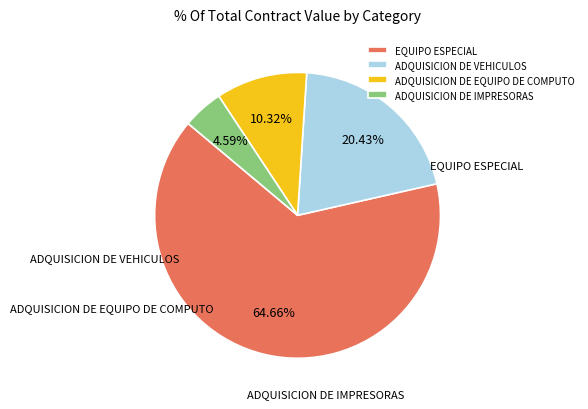

What is the majority slice?

EQUIPO ESPECIAL